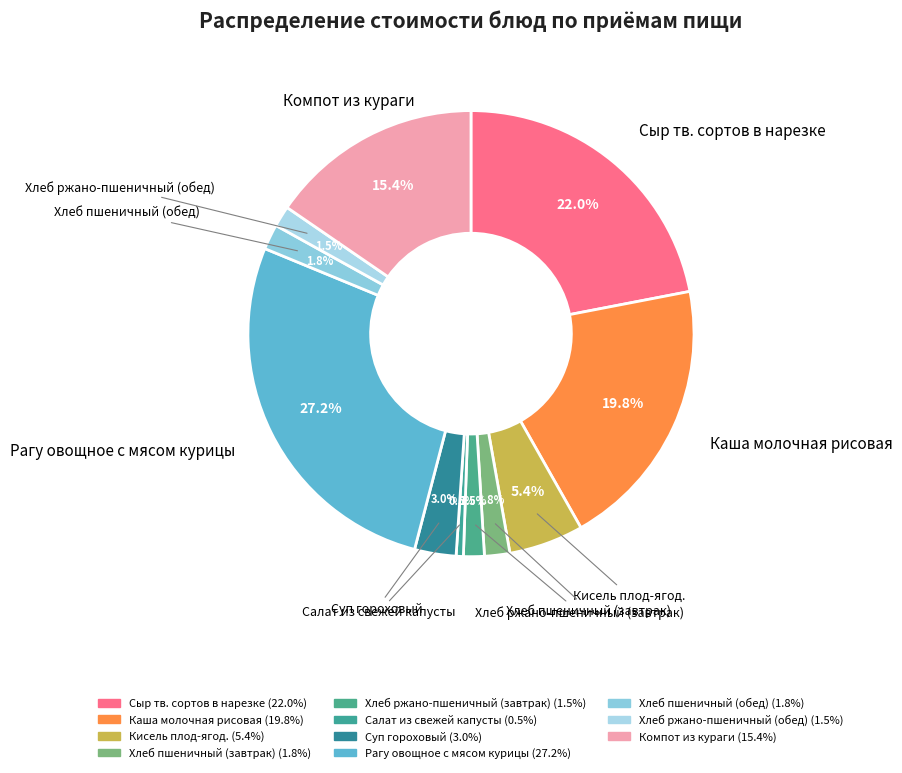

Does Рагу овощное с мясом курицы represent more than half of the total?

No